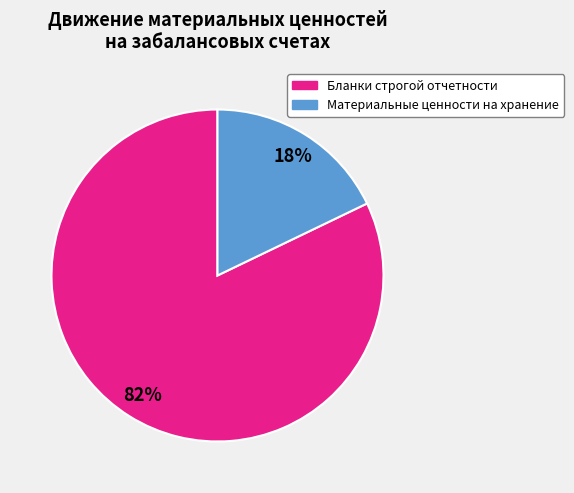

Which slice is the smallest?

Материальные ценности на хранение